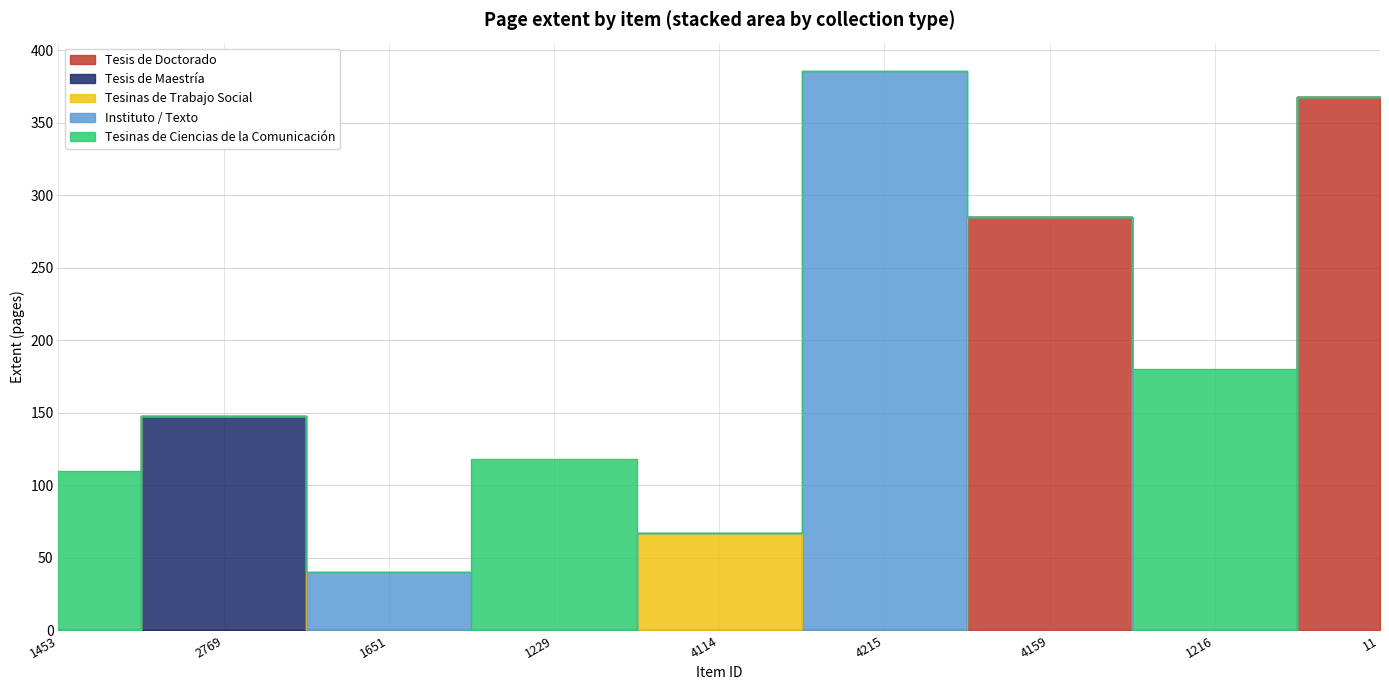

Which category has the lowest value in the Tesis de Doctorado series?

1453